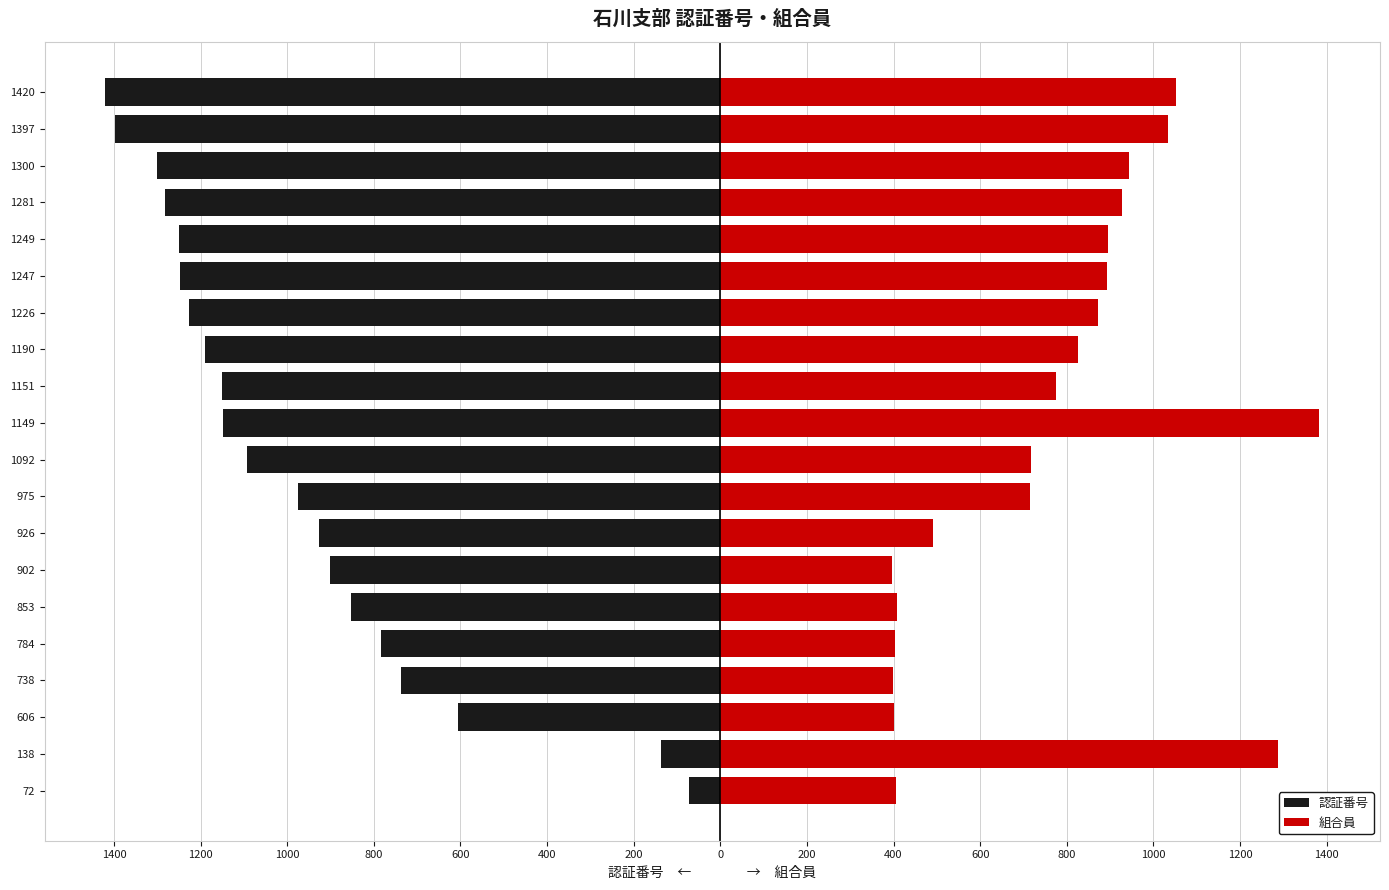

The 認証番号 series shows -2261 at 1397. True or false?

False